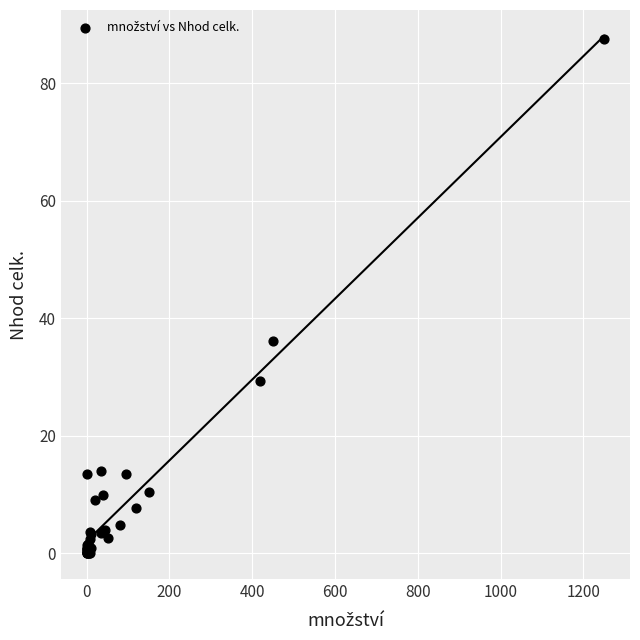

What Y value in the scatter plot is closest to 43?

36.1